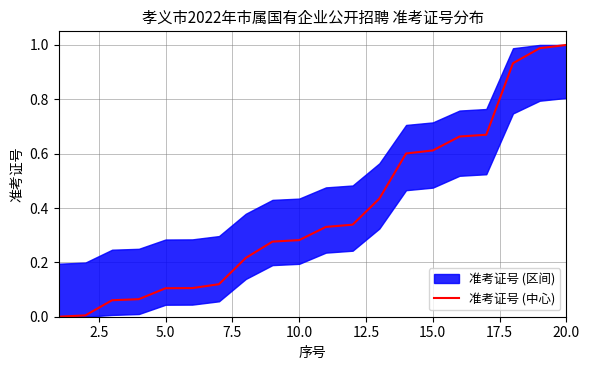

The value at 2.5 is 0.0. True or false?

True